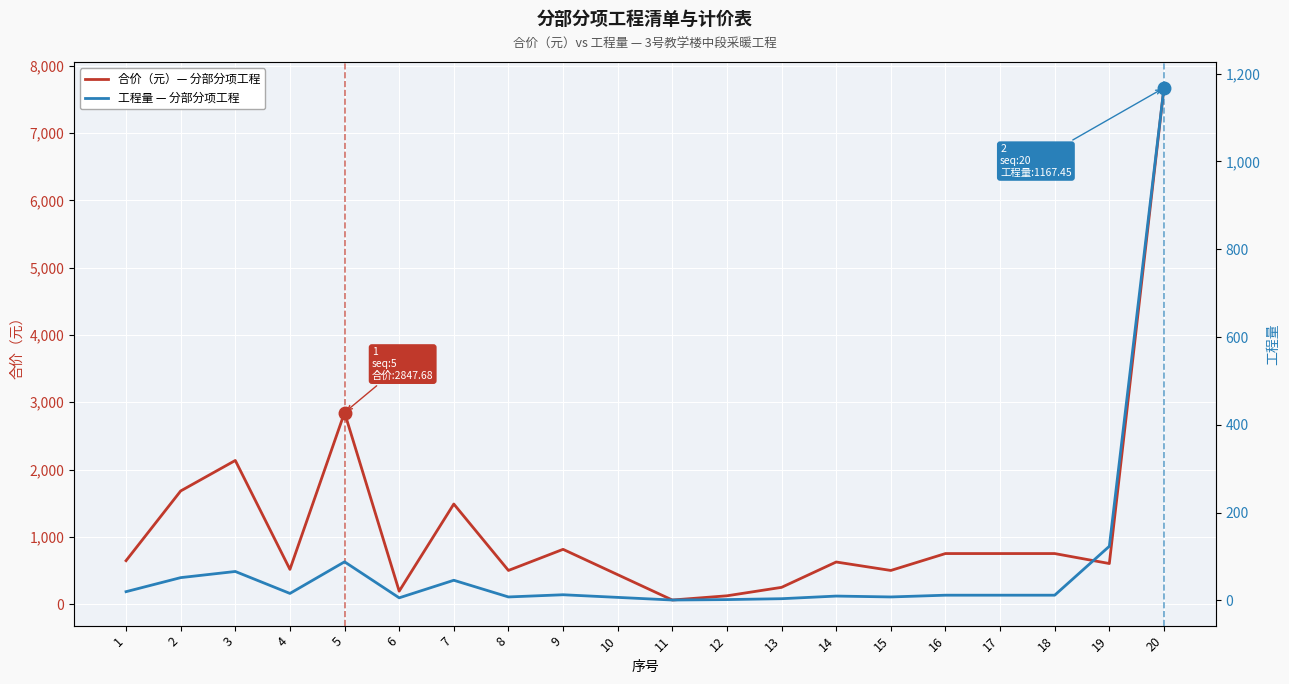

True or false: 工程量 — 分部分项工程 has more than 1 interior local peaks.

True